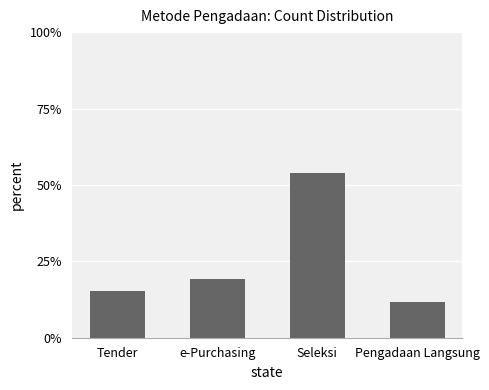

At which label is the value closest to 32?

e-Purchasing